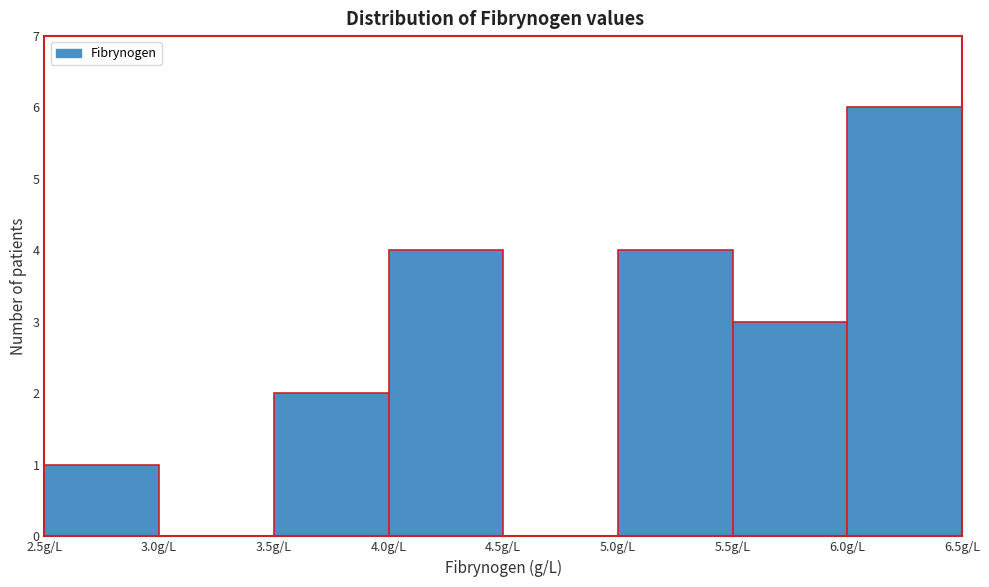

Reading left to right, list every bar in this chart as the range it spans on the x-axis followed by its height. The values are not printed on the chart, so give them approximately, as read against the axis.

2.5 to 3.0: 1
3.0 to 3.5: 0
3.5 to 4.0: 2
4.0 to 4.5: 4
4.5 to 5.0: 0
5.0 to 5.5: 4
5.5 to 6.0: 3
6.0 to 6.5: 6